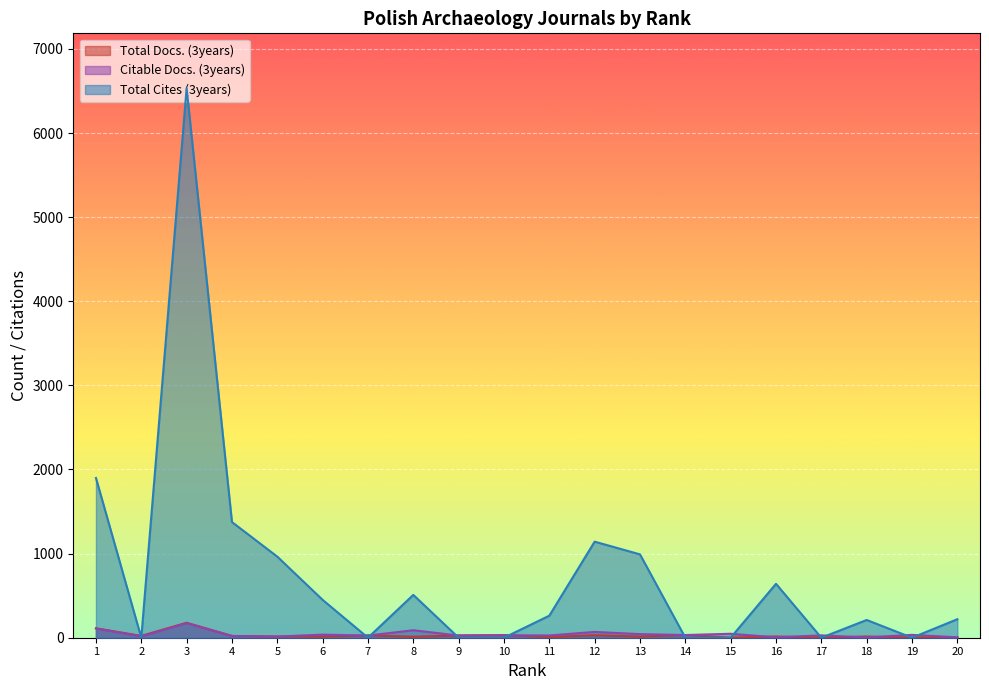

How many interior local peaks does the Citable Docs. (3years) series have?

8